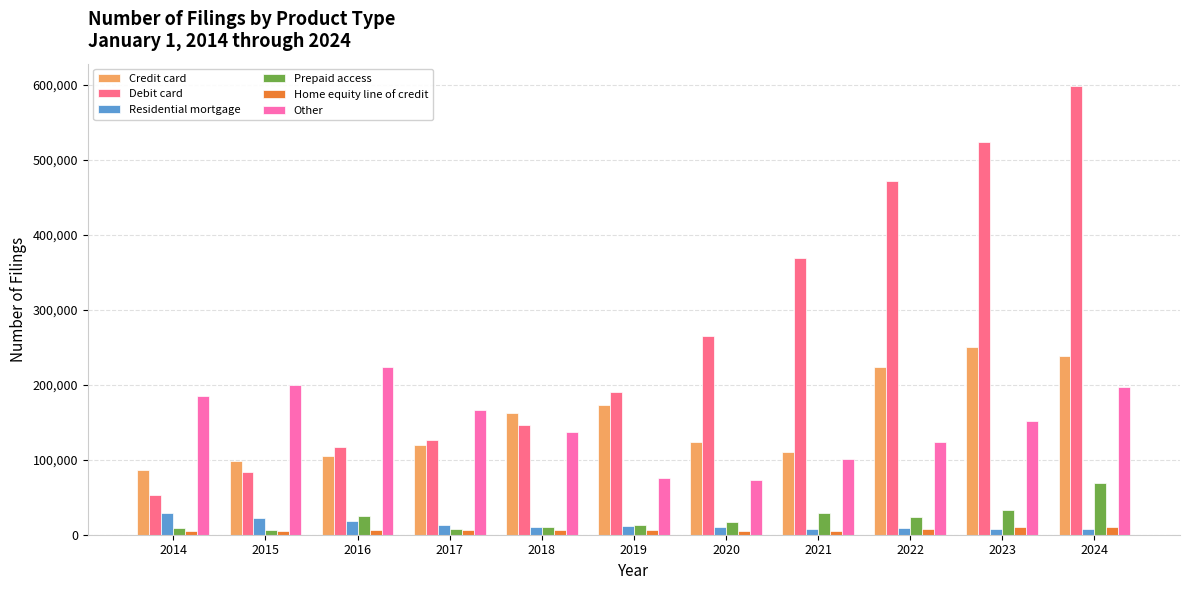

What is the value of the Residential mortgage bar at the 1st from the left?

29032